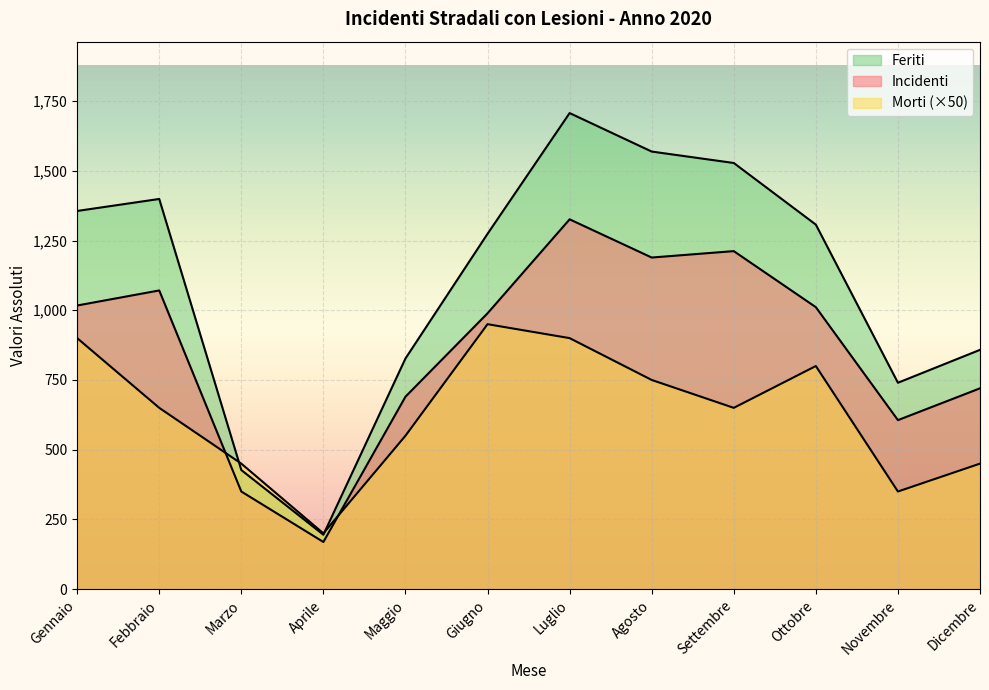

Reading left to right, list all the values displayed in this chart.

Incidenti: 1017	1071	350	169	690	989	1326	1189	1212	1011	606	720
Morti: 900	650	450	200	550	950	900	750	650	800	350	450
Feriti: 1356	1399	427	195	827	1274	1707	1569	1528	1307	740	858